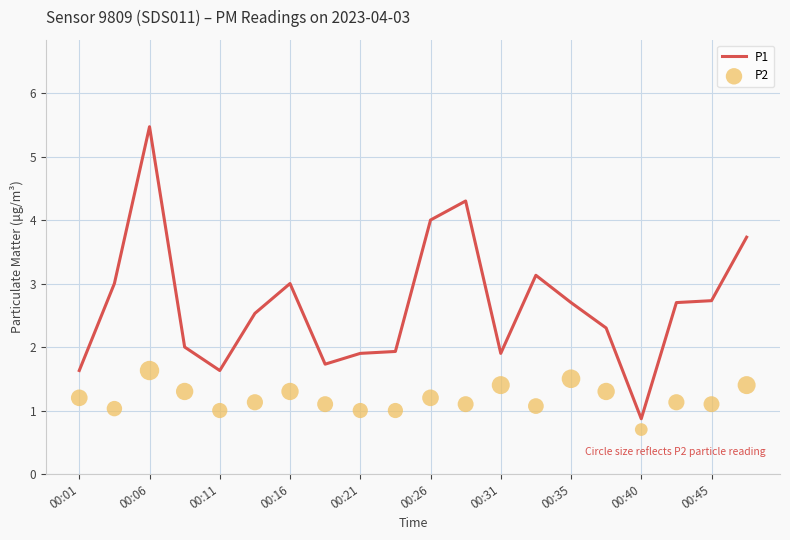

Which series has the widest spread of Y values?

P1